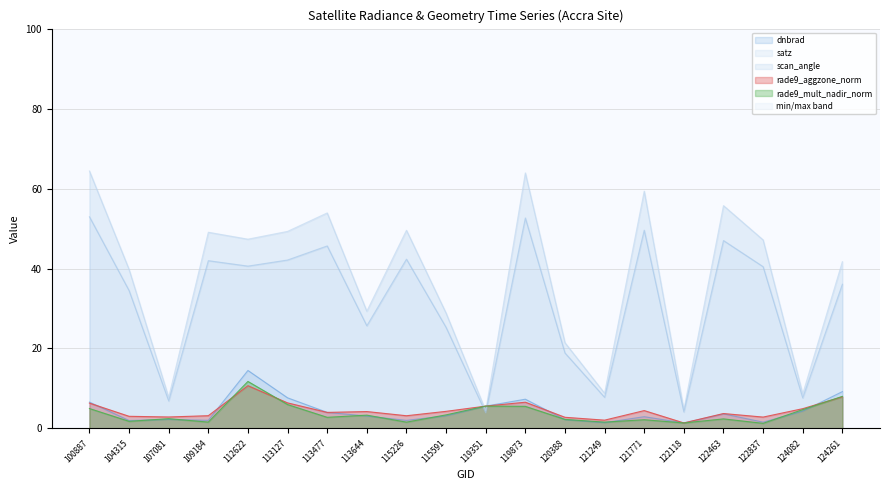

Is it true that scan_angle equals 78.8 at 113477?

False